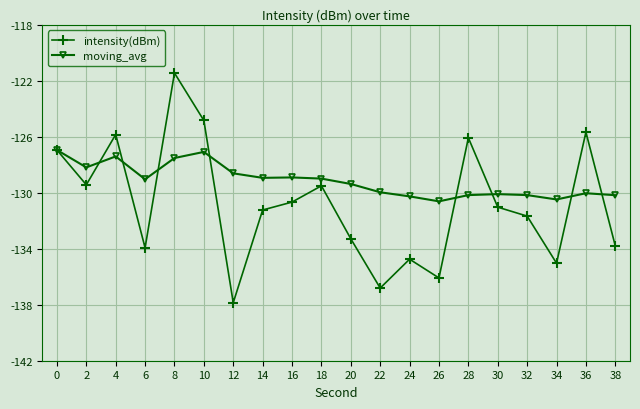

Is it true that intensity(dBm) equals -133.3 at 20?

True